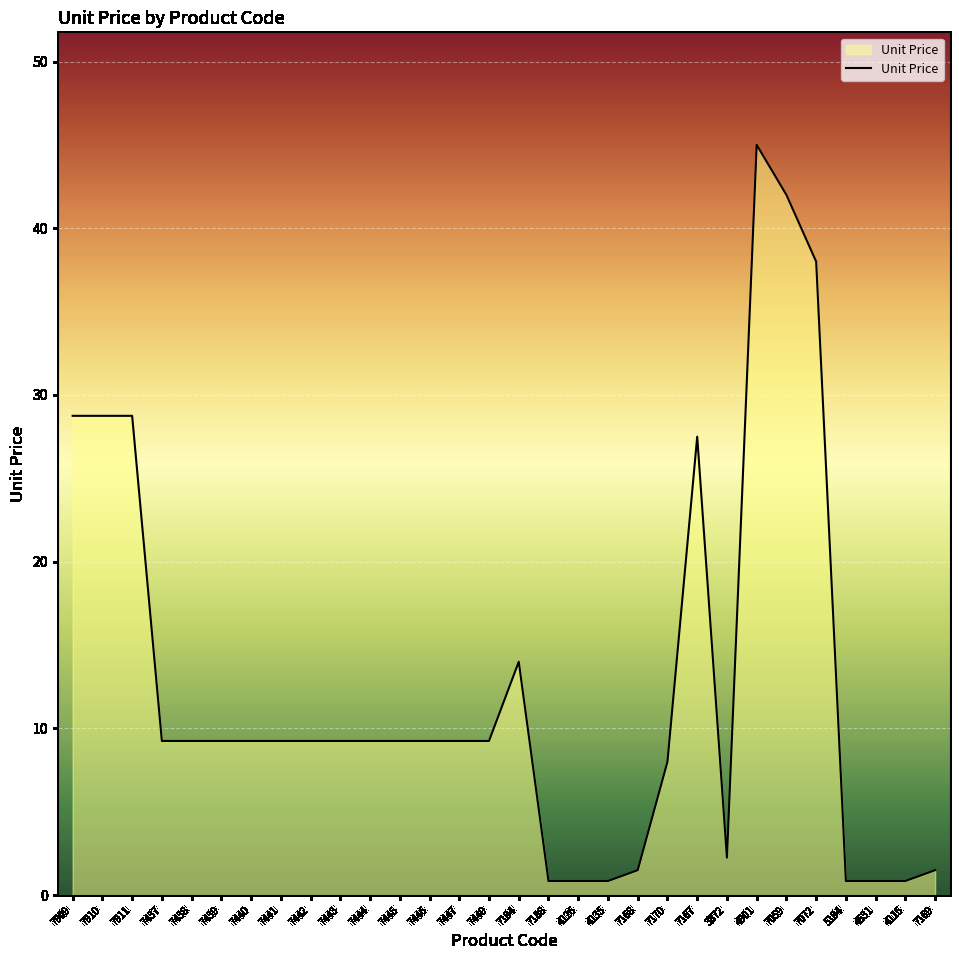

True or false: the data shows 13.0 at 7445.

False